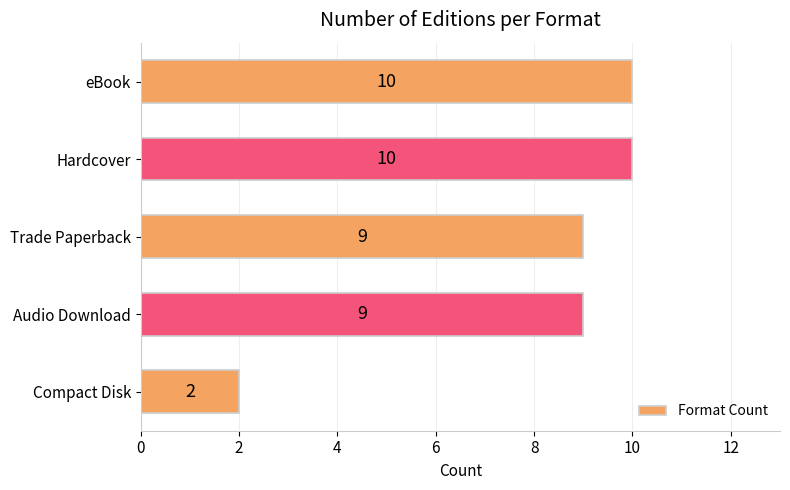

How many values are between 9 and 10?

4